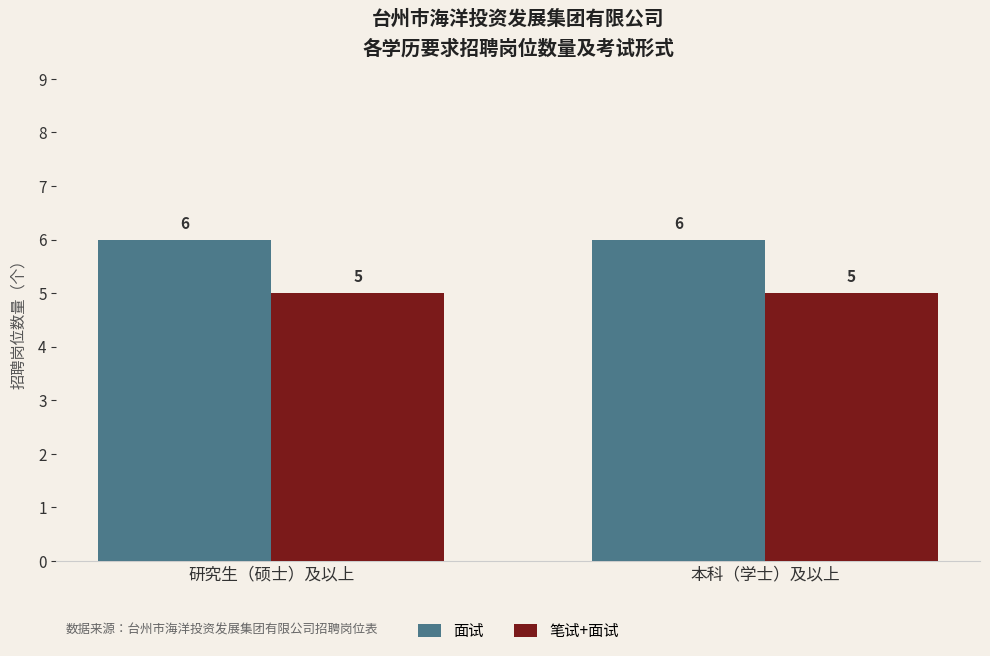

Which series has the largest total across all categories?

面试